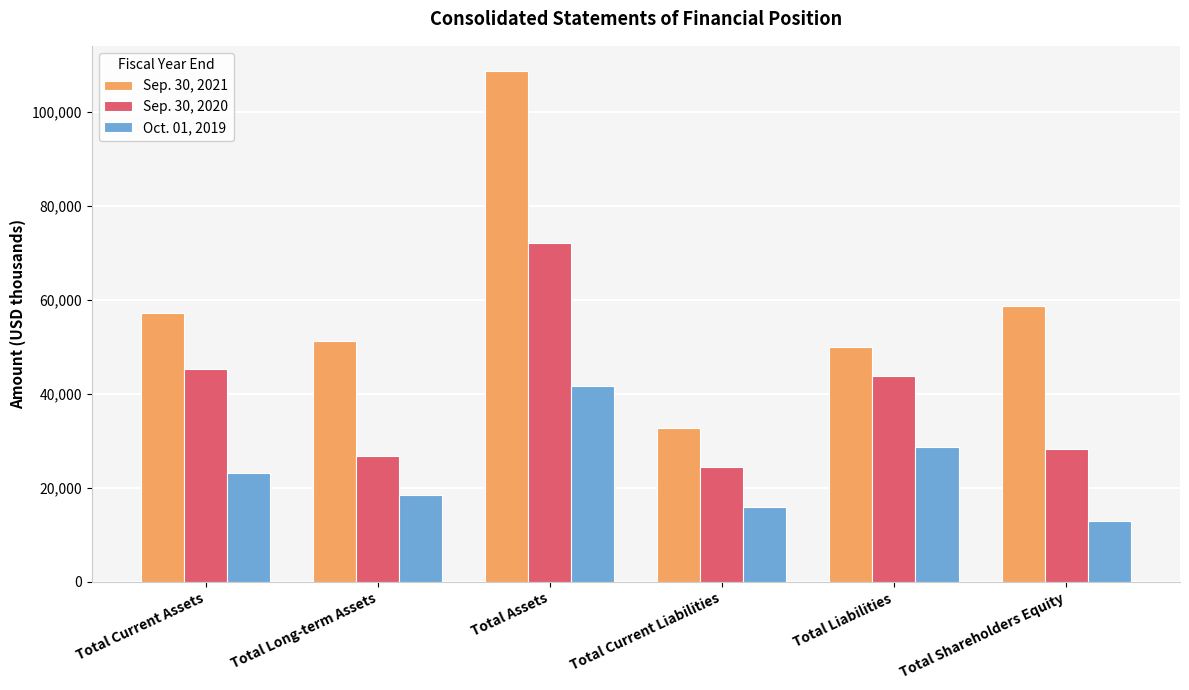

Reading left to right, what are all the values shown in this chart?

Sep. 30, 2021: Total Current Assets=57233	Total Long-term Assets=51340	Total Assets=108573	Total Current Liabilities=32737	Total Liabilities=49951	Total Shareholders Equity=58622
Sep. 30, 2020: Total Current Assets=45283	Total Long-term Assets=26782	Total Assets=72065	Total Current Liabilities=24385	Total Liabilities=43830	Total Shareholders Equity=28235
Oct. 01, 2019: Total Current Assets=23247	Total Long-term Assets=18412	Total Assets=41659	Total Current Liabilities=15919	Total Liabilities=28636	Total Shareholders Equity=13023